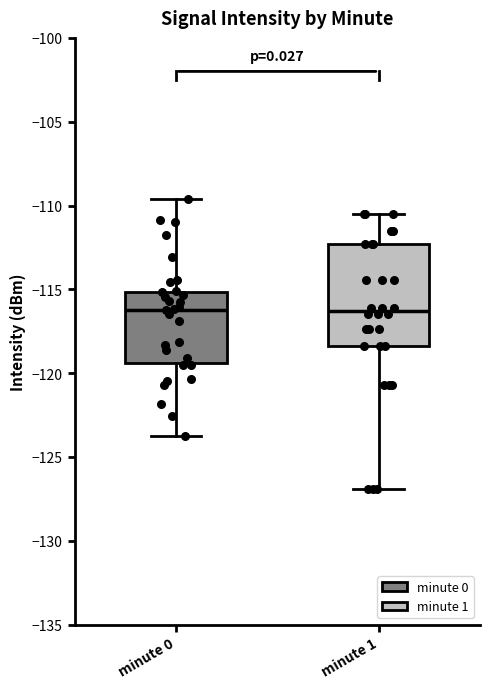

Which box is the tallest, from its lower edge to its upper edge?

minute 1